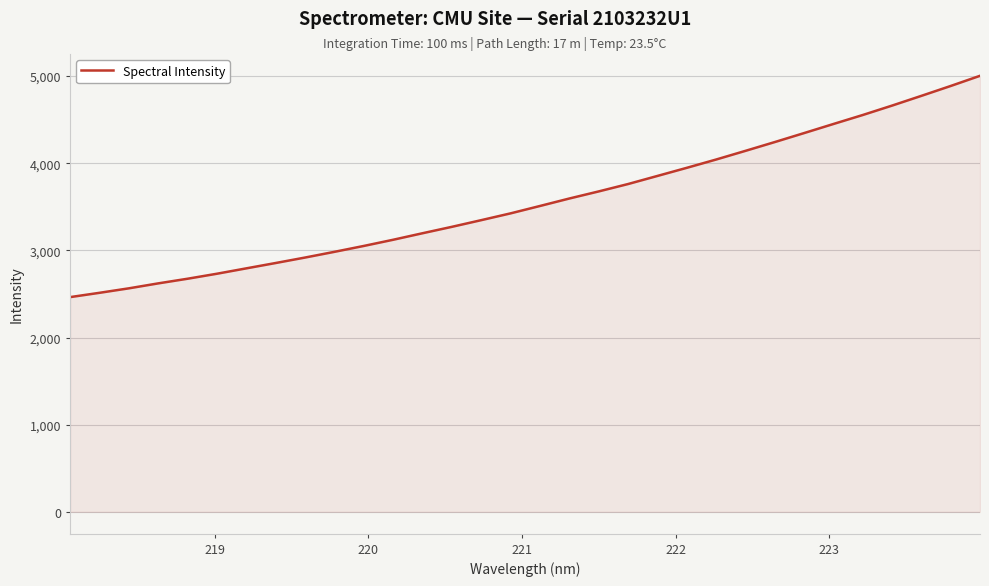

How many values exceed 3509?

16